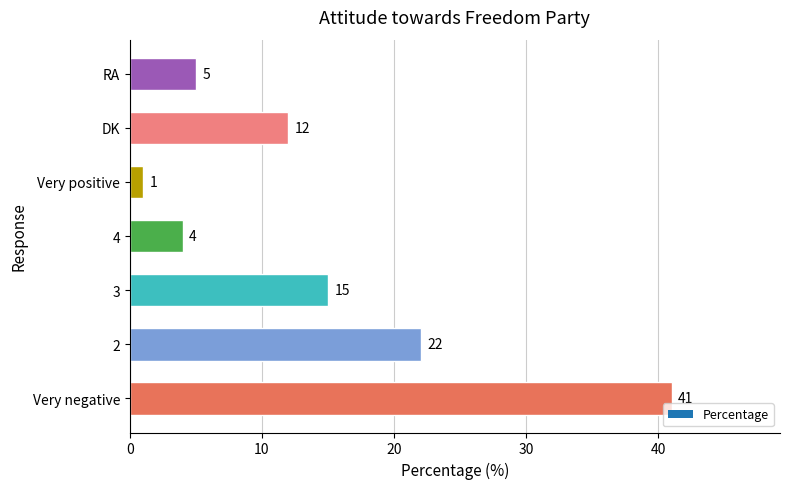

Which label corresponds to the largest value in the chart?

Very negative